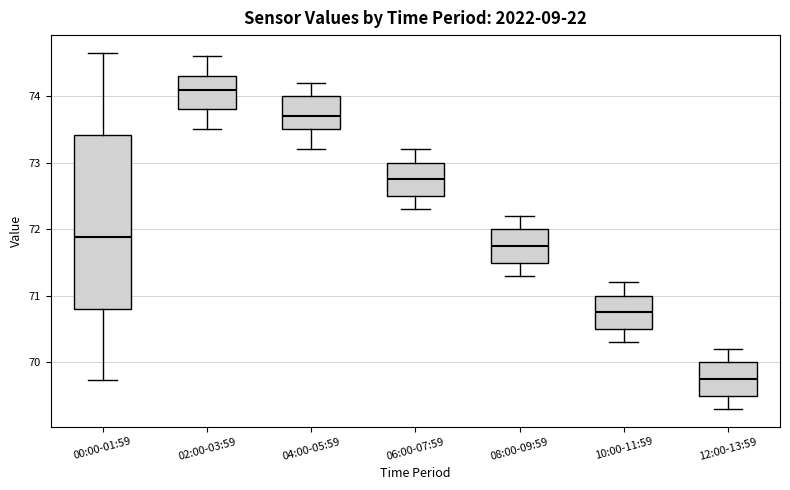

Reading left to right, read every box against the y-axis: the position of its median line, the range the box covers, and the ends of its whiskers. The values are not printed on the chart, so give them approximately, as read against the axis.

00:00-01:59: median 71.9, box 70.8 to 73.4, whiskers 69.7 to 74.7
02:00-03:59: median 74.1, box 73.8 to 74.3, whiskers 73.5 to 74.6
04:00-05:59: median 73.7, box 73.5 to 74.0, whiskers 73.2 to 74.2
06:00-07:59: median 72.8, box 72.5 to 73.0, whiskers 72.3 to 73.2
08:00-09:59: median 71.8, box 71.5 to 72.0, whiskers 71.3 to 72.2
10:00-11:59: median 70.8, box 70.5 to 71.0, whiskers 70.3 to 71.2
12:00-13:59: median 69.8, box 69.5 to 70.0, whiskers 69.3 to 70.2